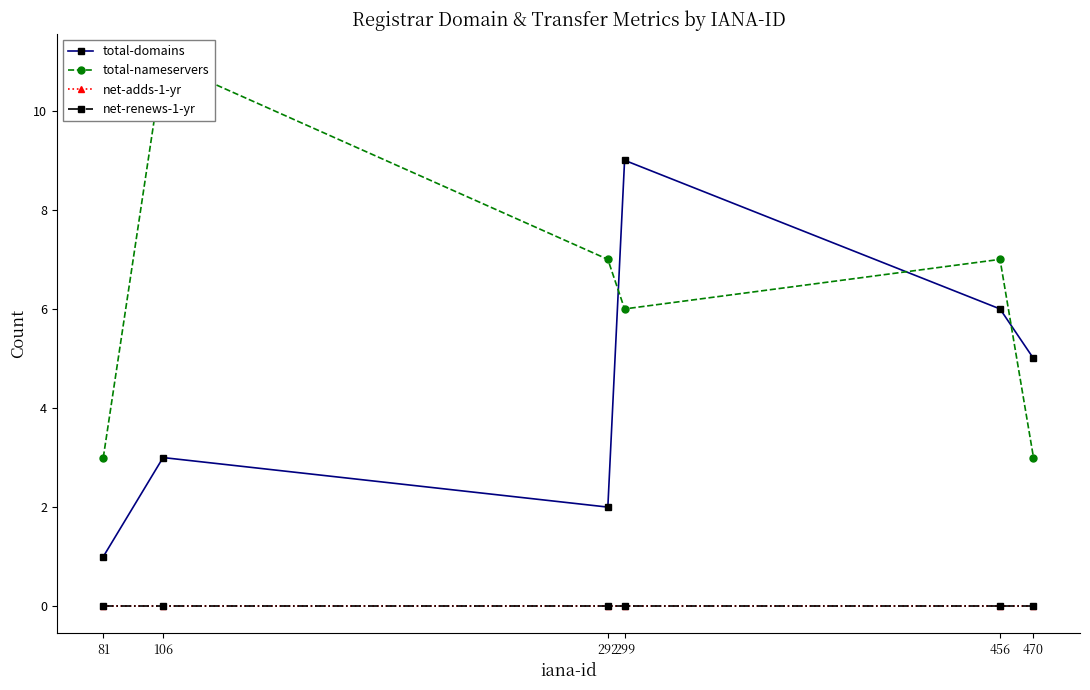

The value of net-renews-1-yr at 470 is 0. True or false?

True